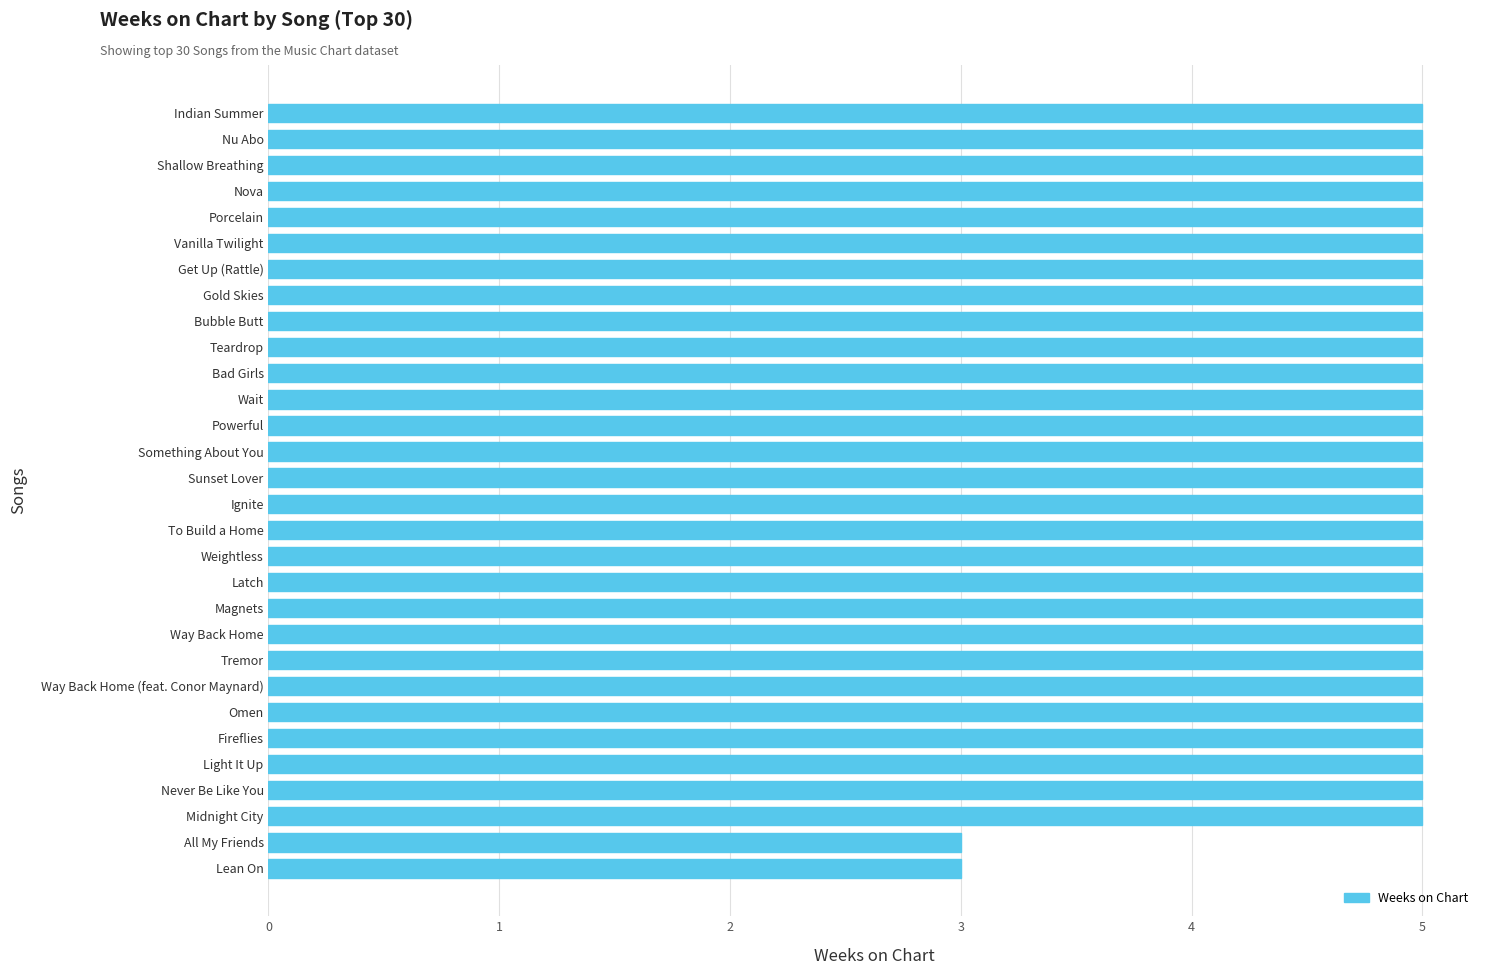

The chart shows a value of 5 at Teardrop. True or false?

True